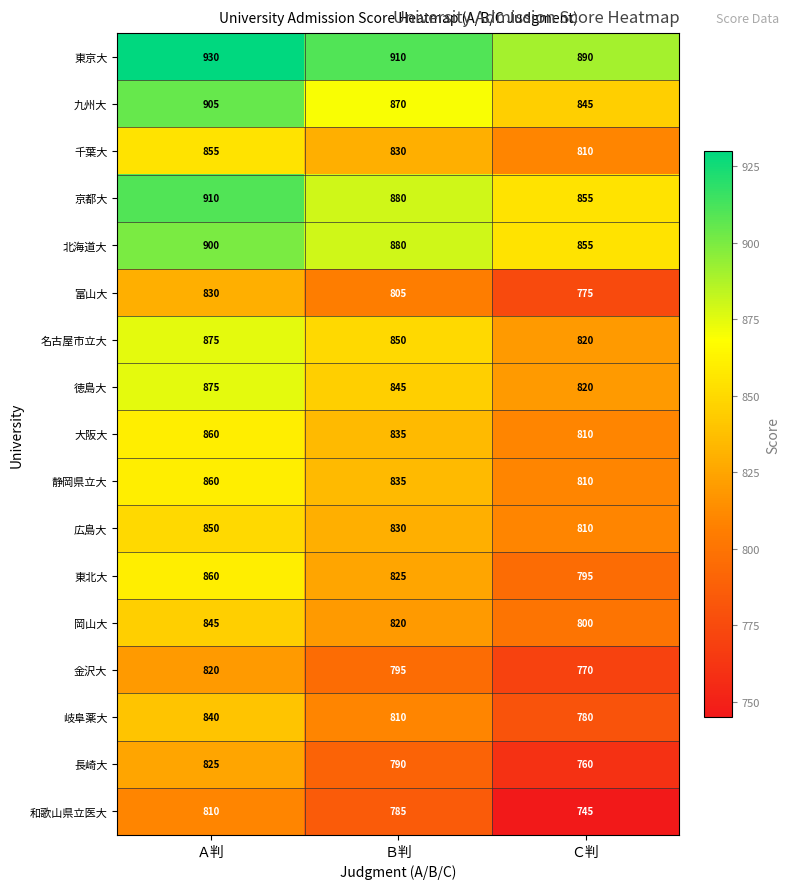

How many data points in 富山大 are less than 805?

1